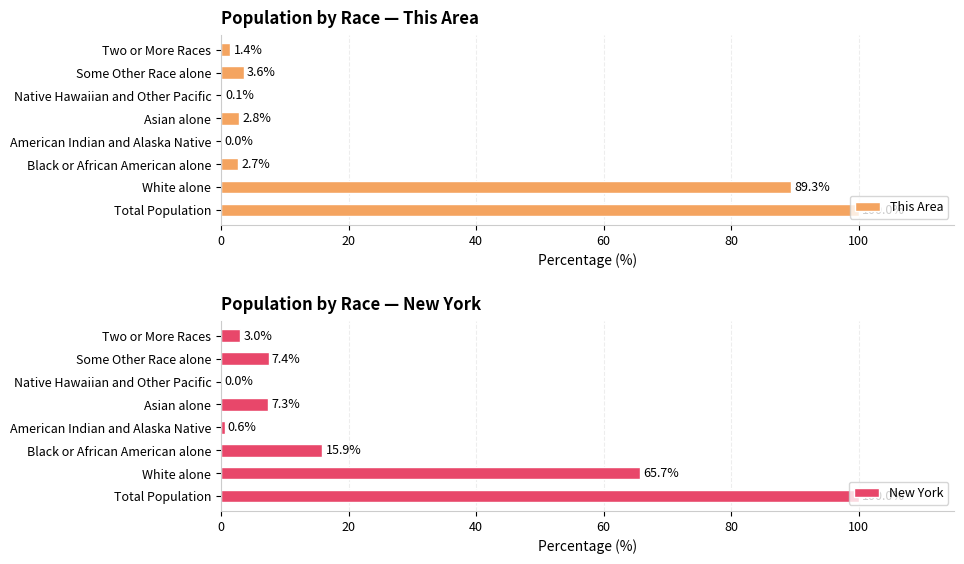

What is the sum of all New York values?

200.0